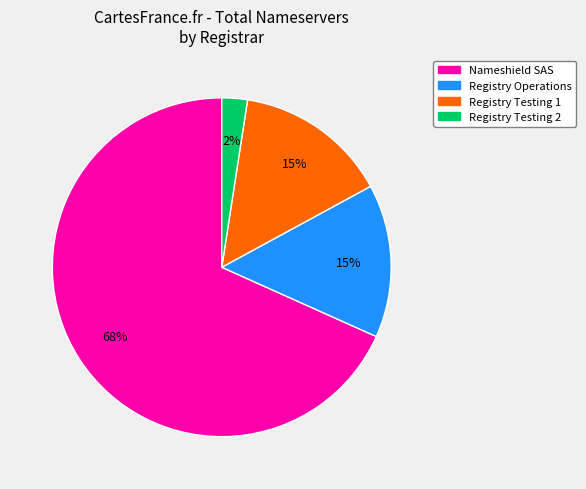

Is Nameshield SAS the majority of the pie?

Yes